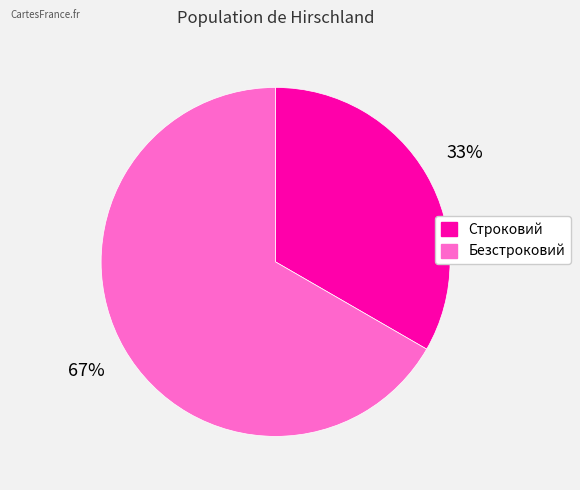

What percentage is the Строковий slice, to the nearest percent?

33%